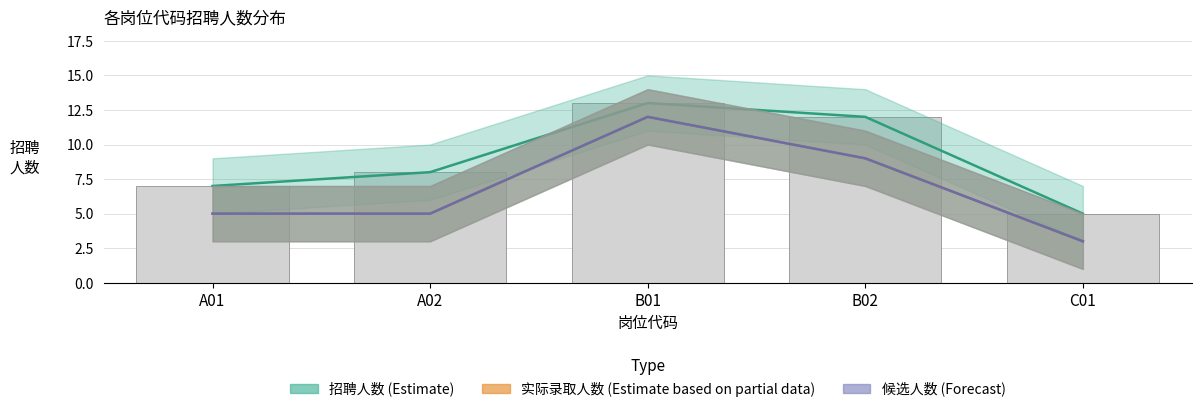

What is the average value of the 招聘人数 (Estimate) series?

9